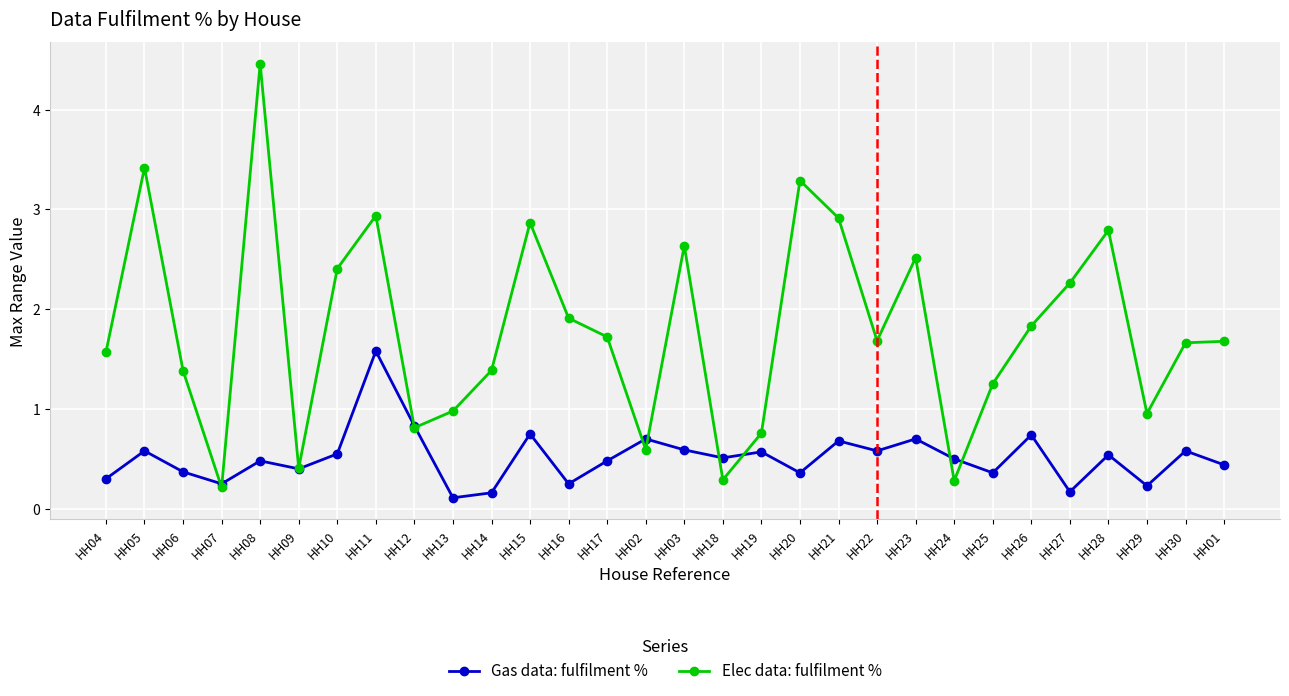

What is the approximate value of Elec data: fulfilment % at HH18?

0.3